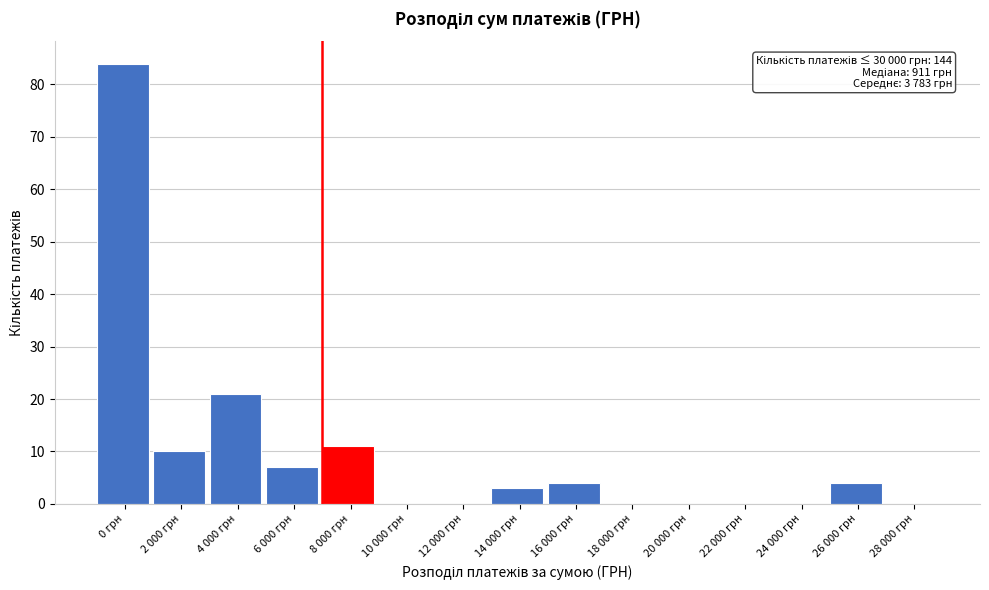

Reading left to right, extract all data points from this chart.

0 грн=84	2 000 грн=10	4 000 грн=21	6 000 грн=7	8 000 грн=11	10 000 грн=0	12 000 грн=0	14 000 грн=3	16 000 грн=4	18 000 грн=0	20 000 грн=0	22 000 грн=0	24 000 грн=0	26 000 грн=4	28 000 грн=0